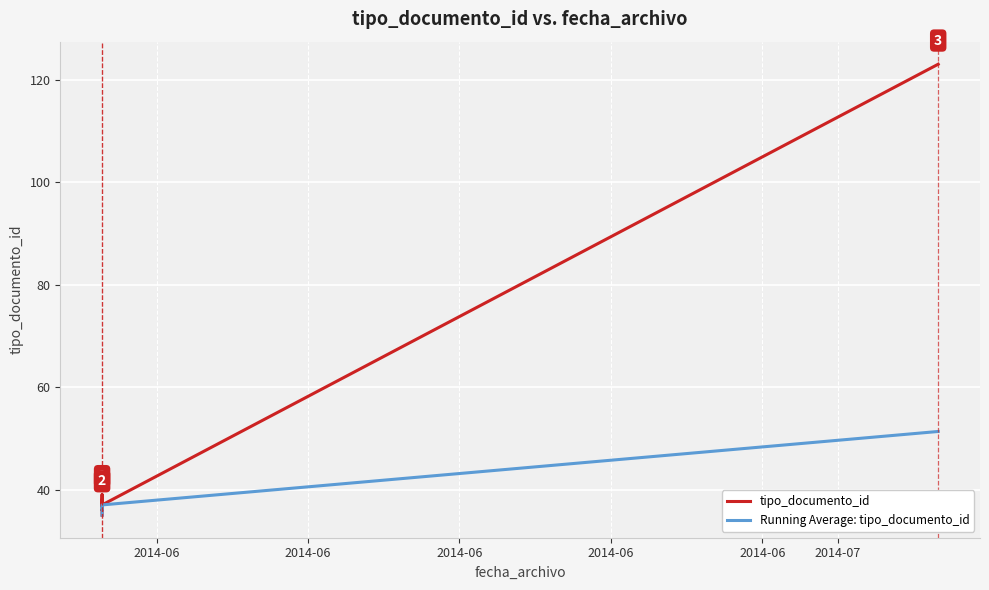

Rank the categories by Running Average: tipo_documento_id value from lowest to highest.

2014-06, 2014-06, 2014-06, 2014-06, 2014-06, 2014-07